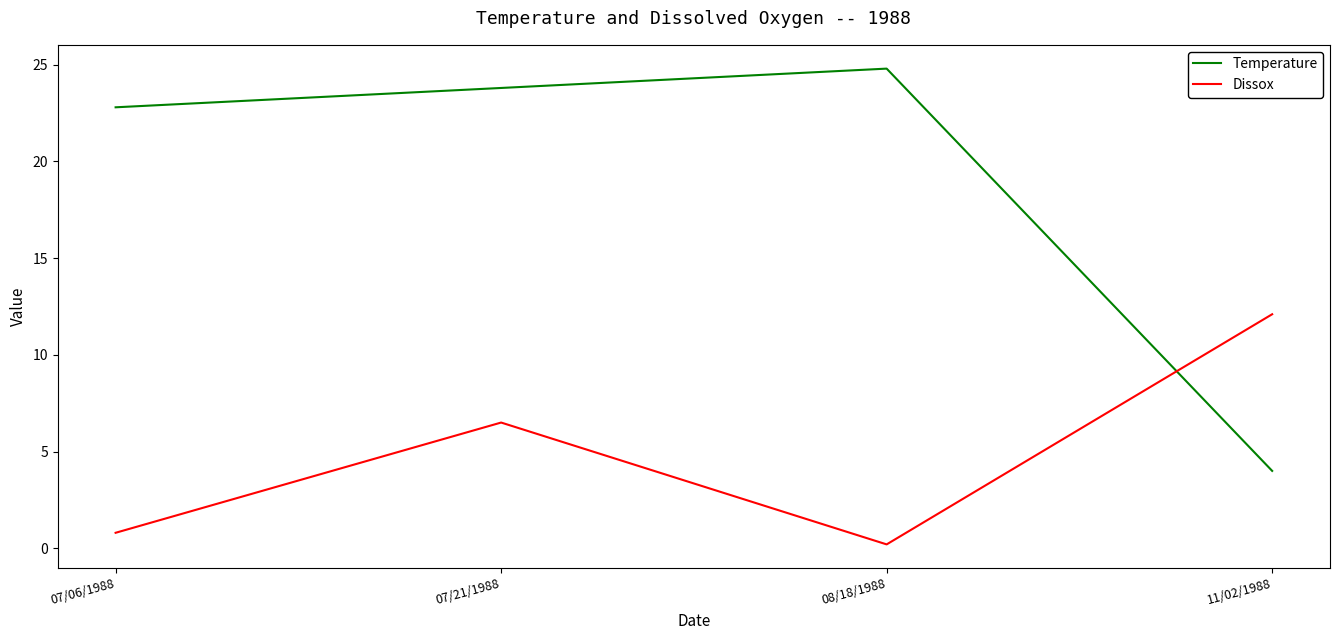

Where do Dissox and Temperature first cross each other?

08/18/1988 and 11/02/1988